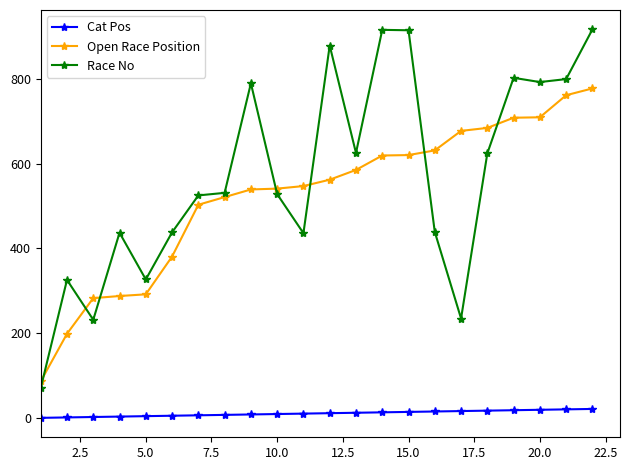

True or false: Race No has more than 2 points higher than both neighbors.

True